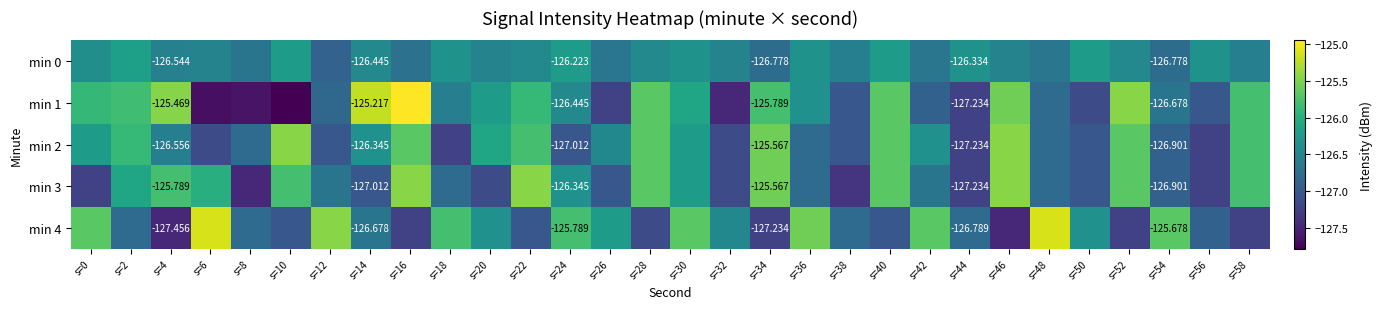

True or false: min 0 has a value of -31.1 at s=36.

False